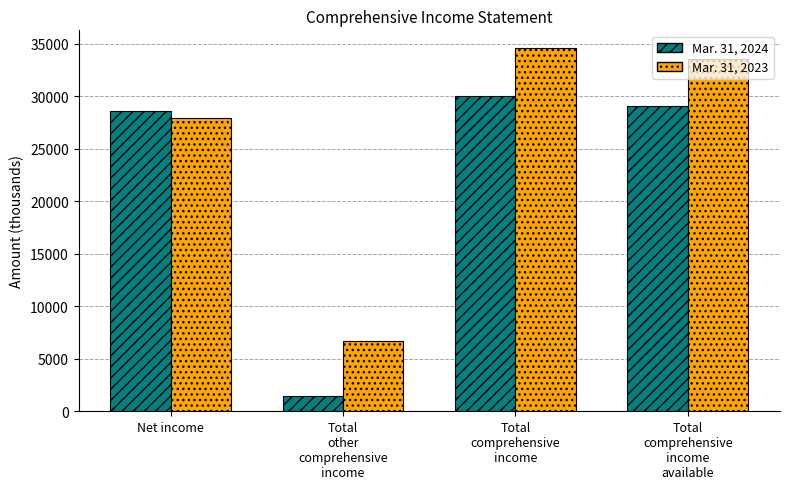

What is the label of the 4th bar from the right?

Net income